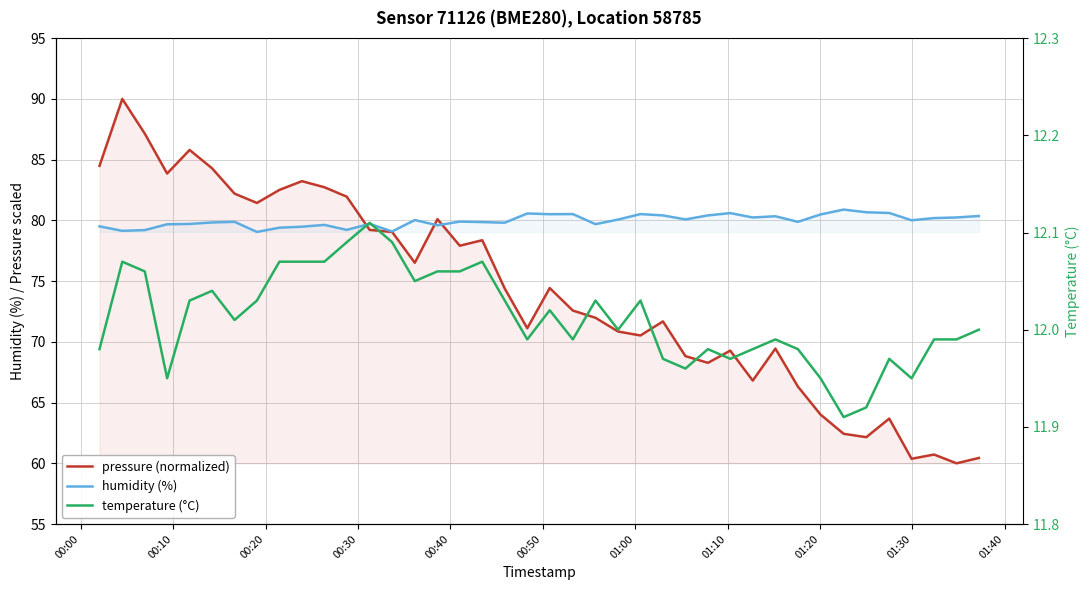

Is this an area chart (filled region under the line)?

No